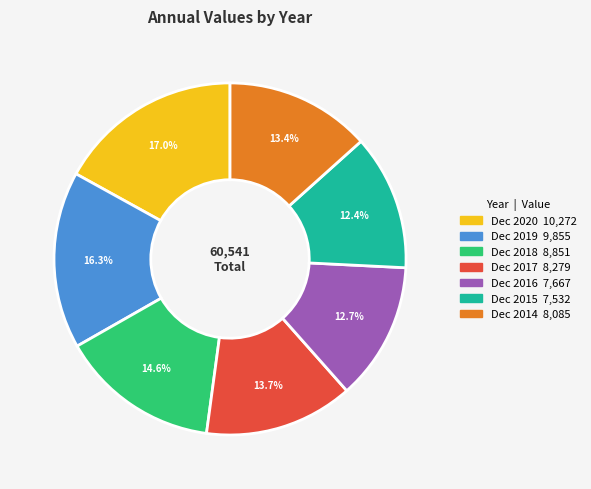

Approximately how many times larger is the value at Dec 2014 compared to Dec 2019?

0.8